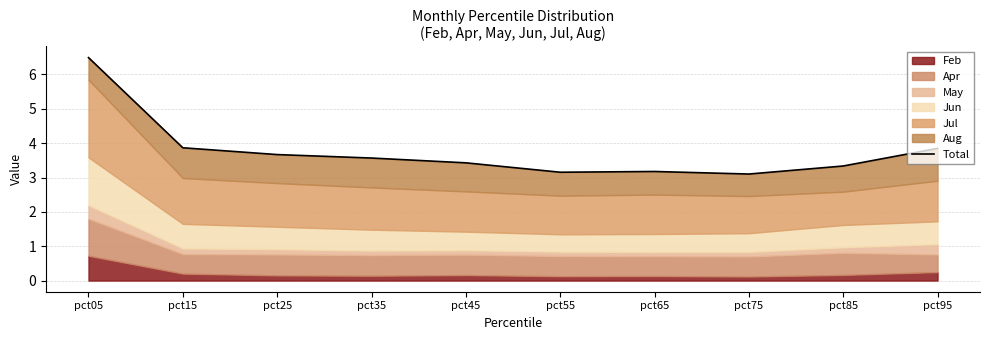

What is the average value?

3.8